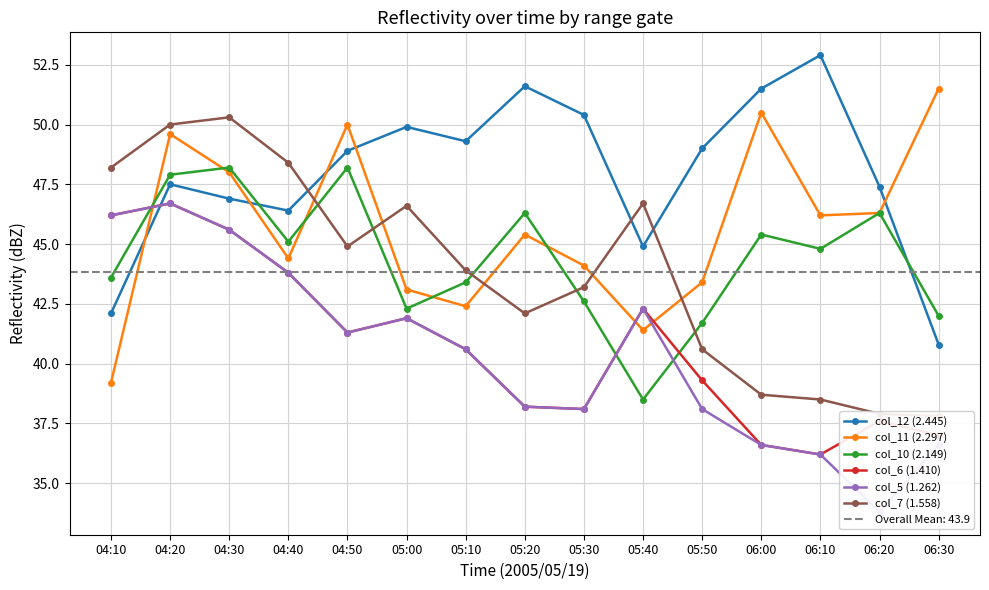

What is the label of the 14th point from the left?

06:20